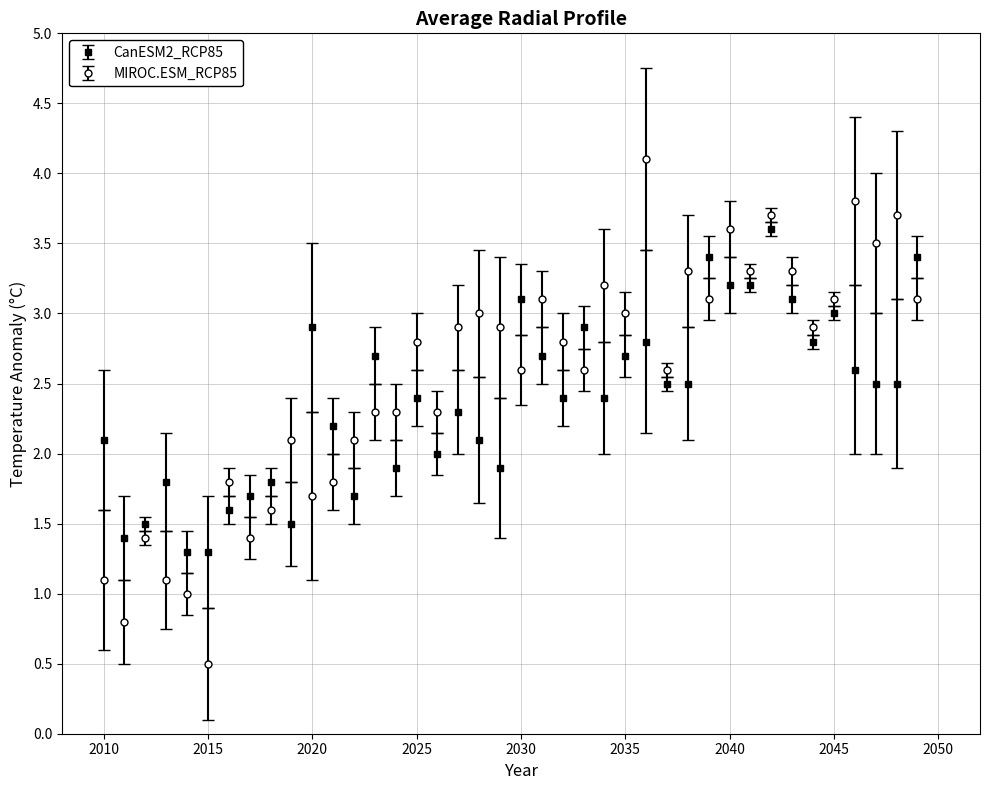

True or false: MIROC.ESM_RCP85 and CanESM2_RCP85 intersect in this chart.

True